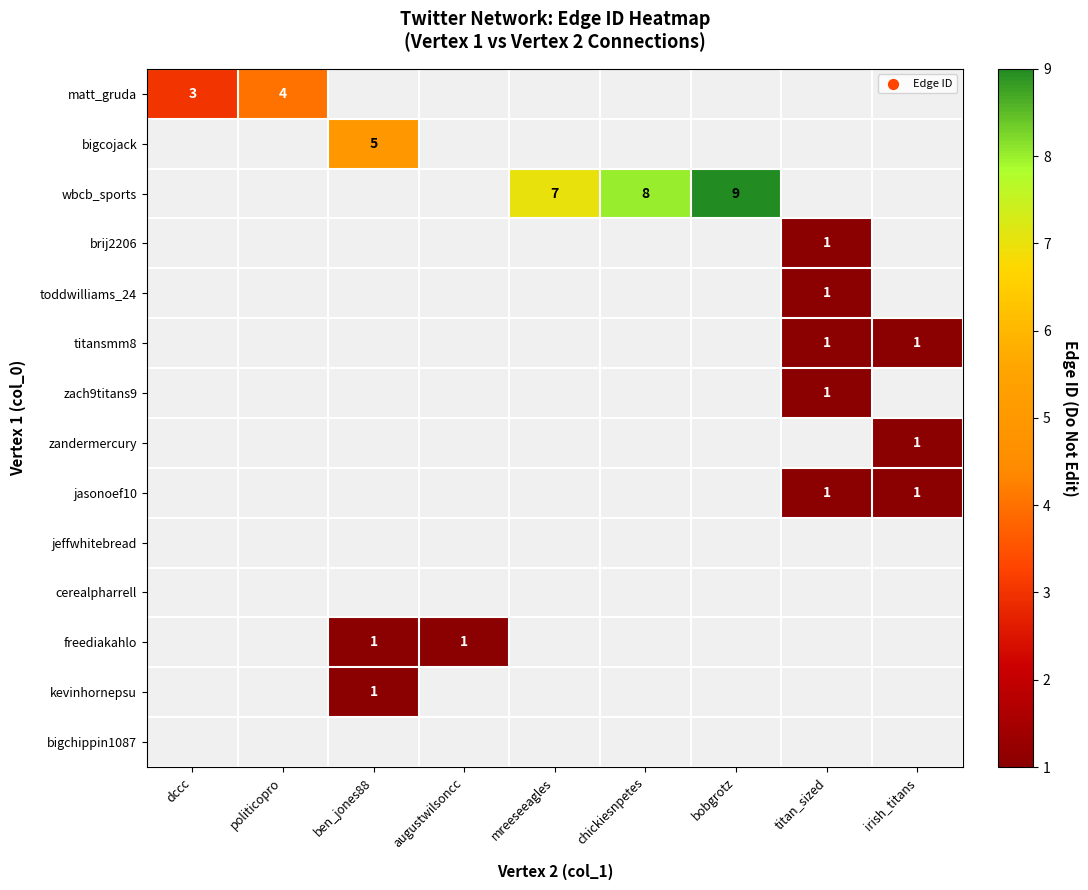

True or false: titansmm8 has a value of 1 at irish_titans.

True